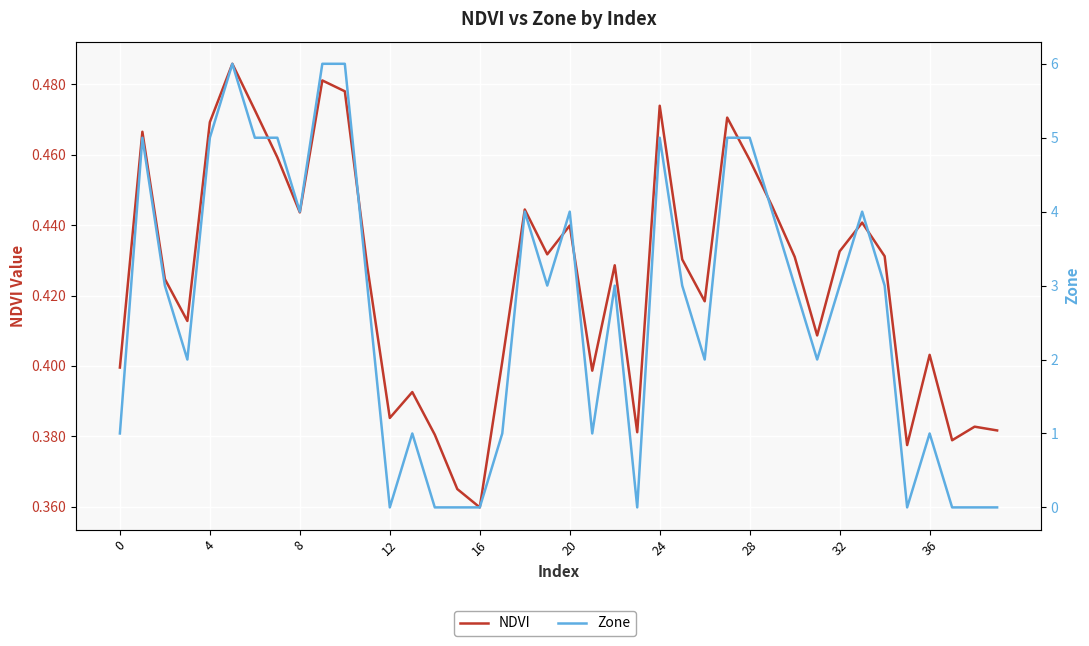

Which series has the largest range (max minus min)?

Zone